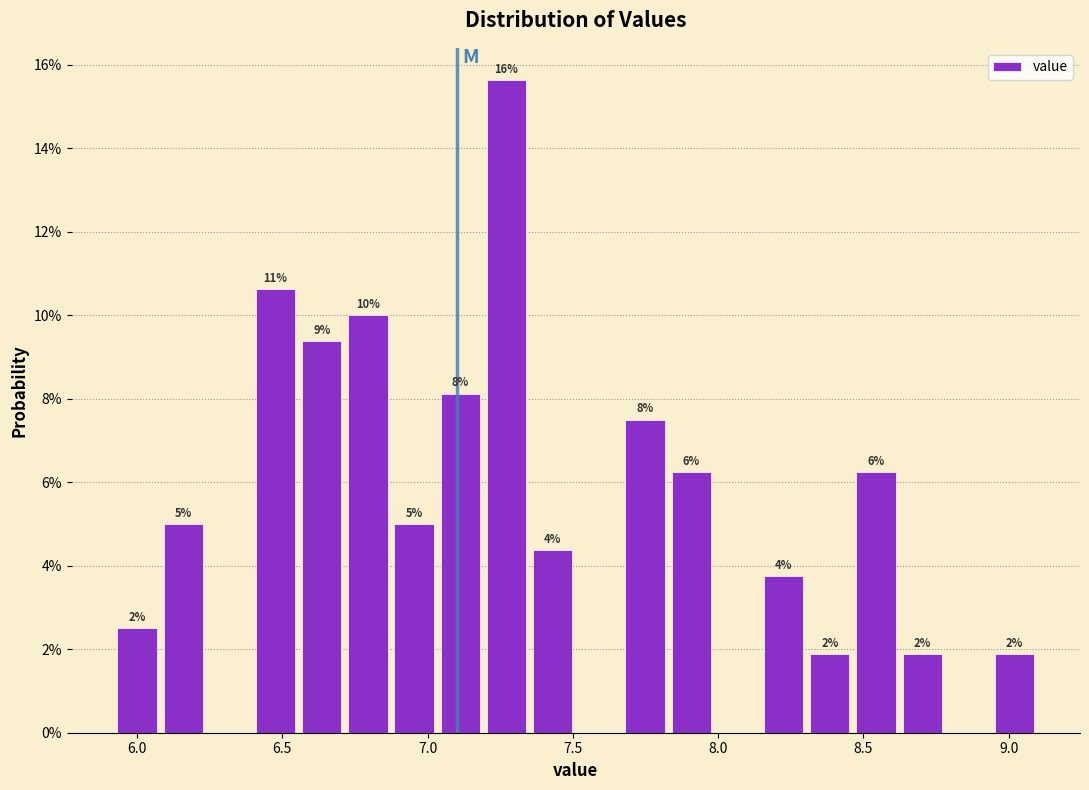

Around what value on the x-axis is the tallest bar? Give the approximate position of its centre, as read against the axis.

7.25